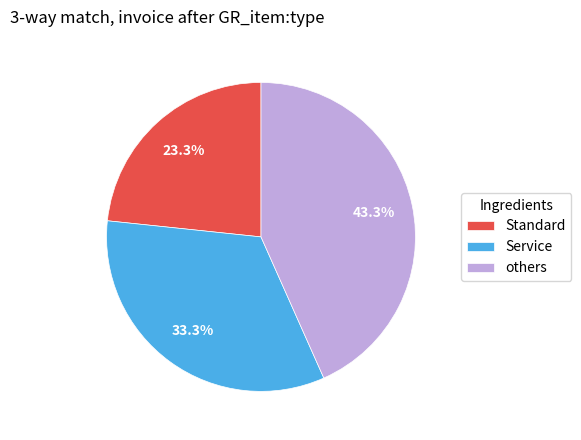

Count the number of slices in the pie.

3